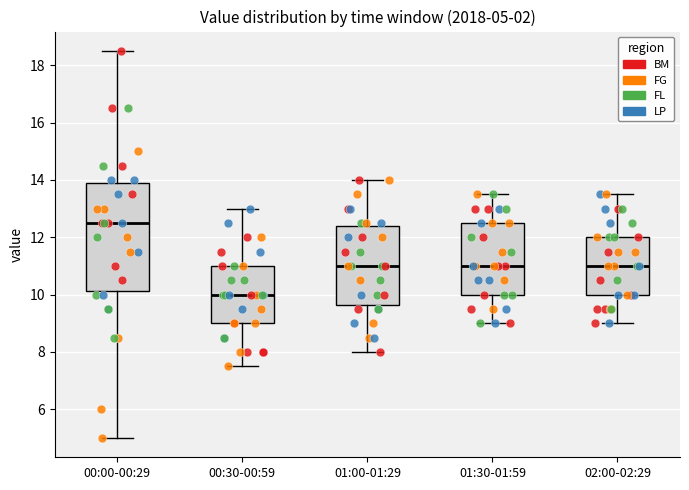

Which box has the lowest median line?

00:30-00:59